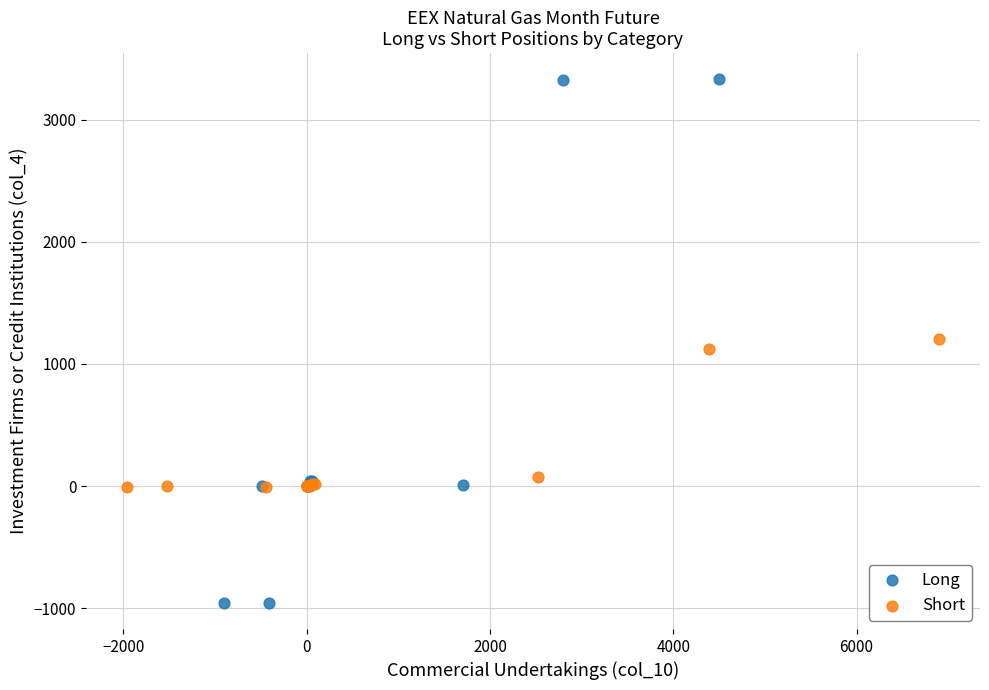

Which series contains the highest Y value?

Long